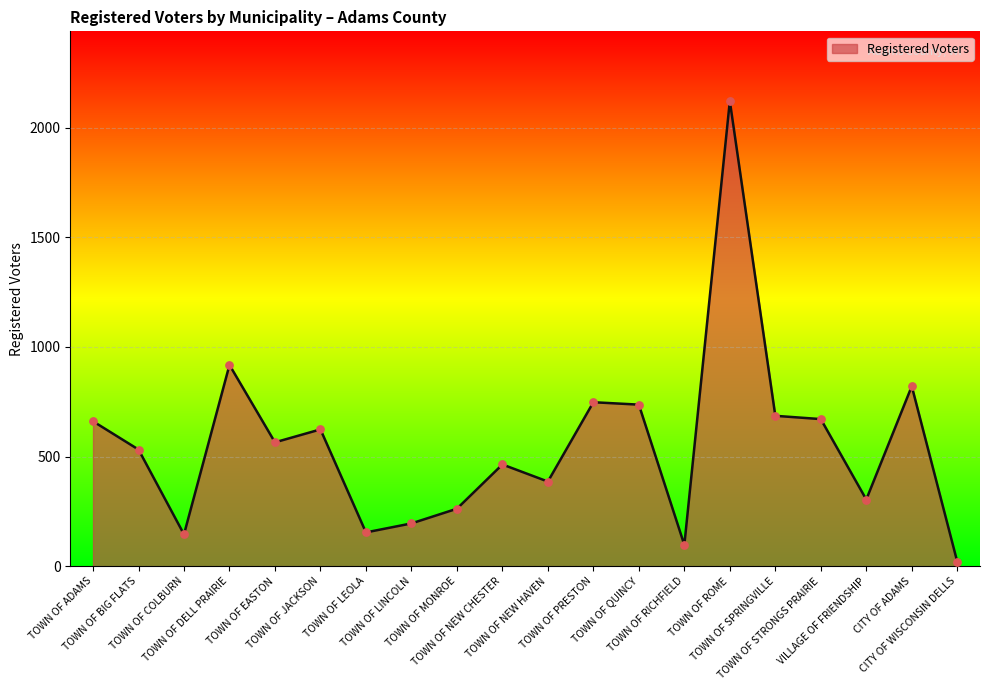

Between TOWN OF NEW HAVEN and TOWN OF PRESTON, which is larger?

TOWN OF PRESTON